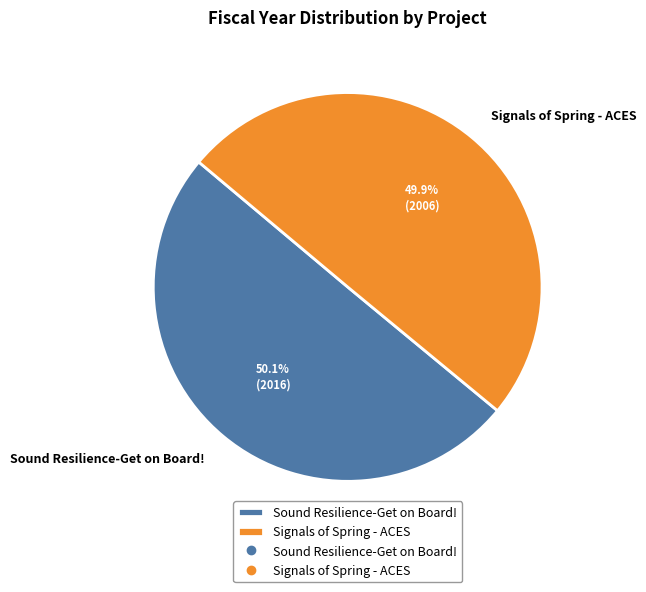

How much of the chart is everything except Sound Resilience-Get on Board!?

49.9%